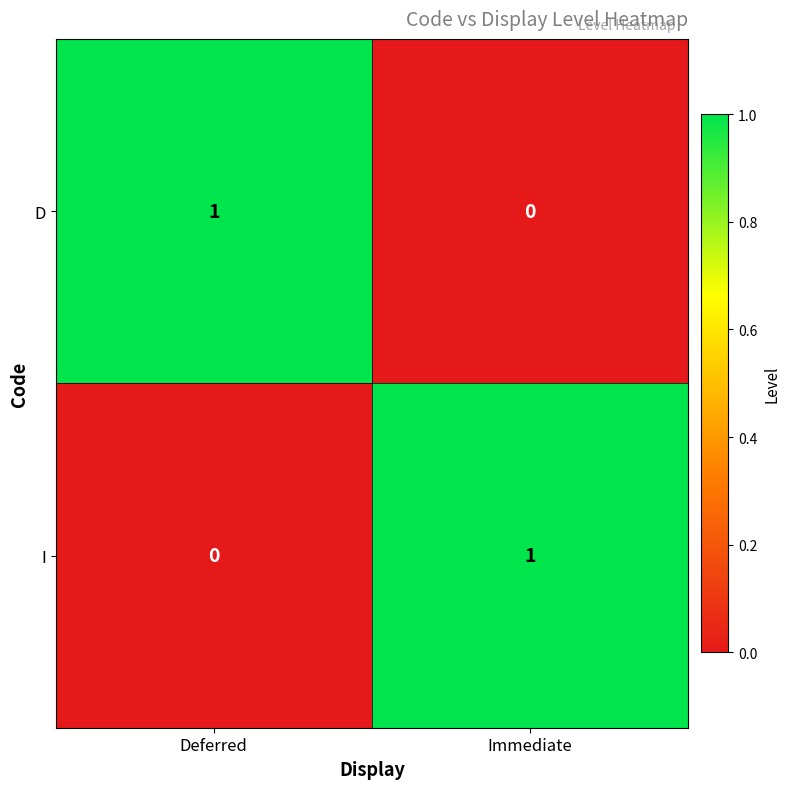

Rank the categories by I value from highest to lowest.

Immediate, Deferred